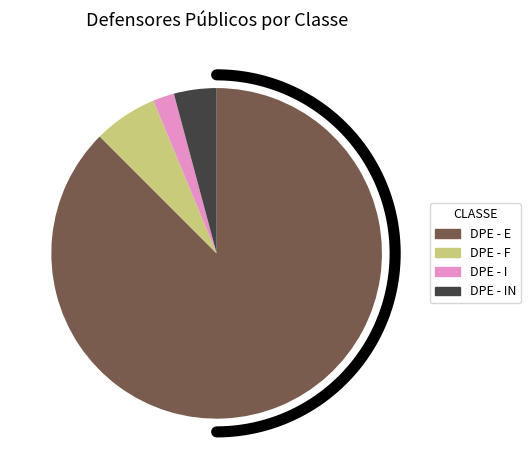

Combined, do DPE - F and DPE - E account for over 50%?

Yes